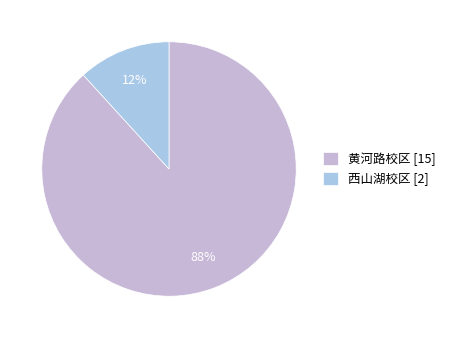

Which slice is the largest?

黄河路校区